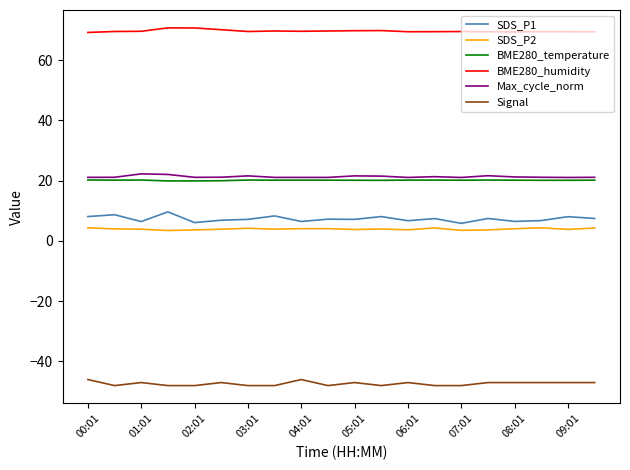

What is the lowest value of the Signal series?

-48.0